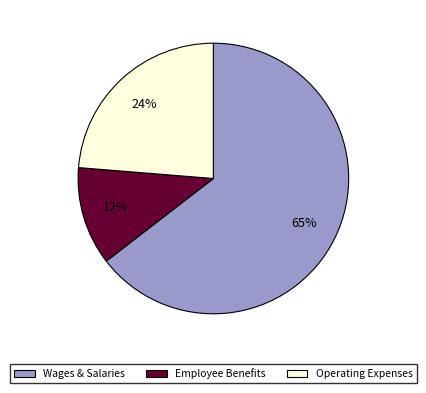

True or false: Operating Expenses accounts for 24% of the total.

True